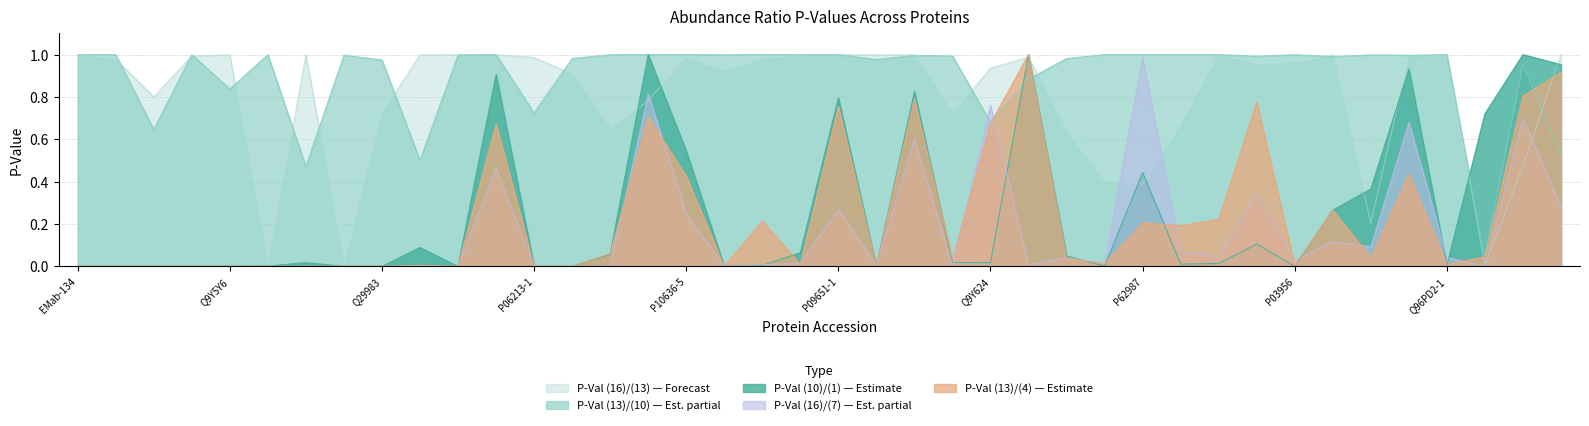

What is the label of the 33rd point from the right?

P32926